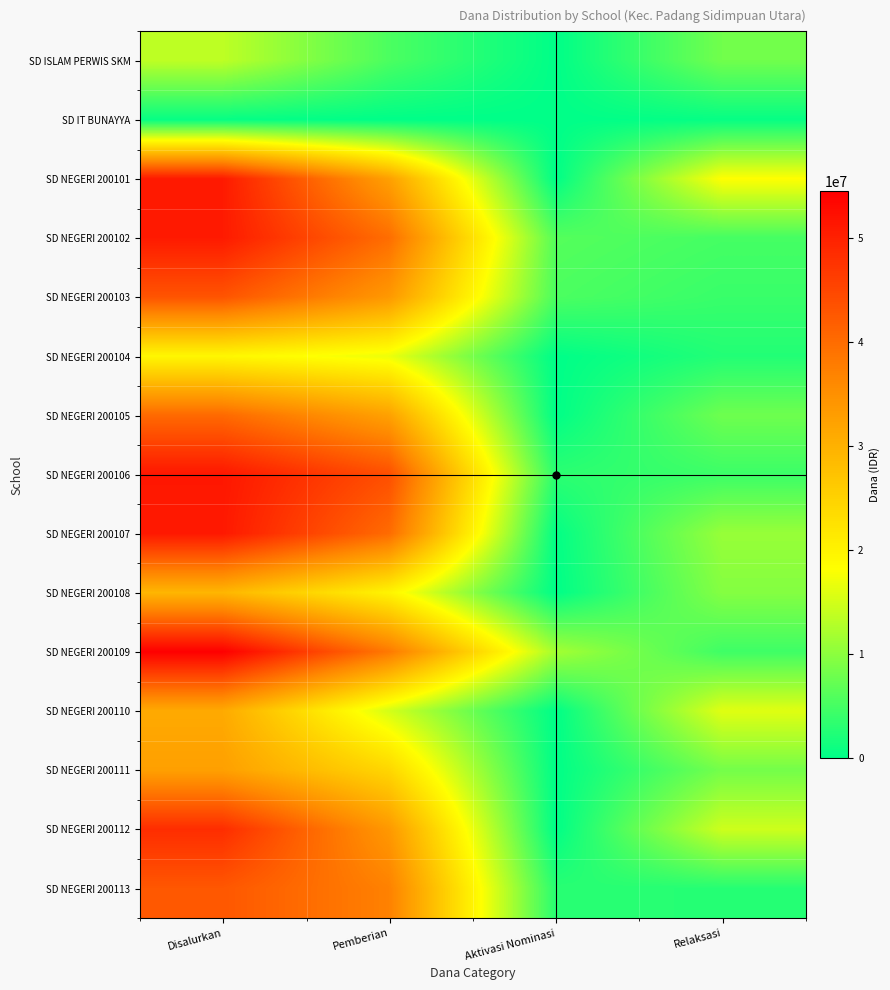

Reading left to right, extract all data points from this chart.

SD ISLAM PERWIS SKM: Disalurkan=13500000	Pemberian=5400000	Aktivasi Nominasi=0	Relaksasi=8100000
SD IT BUNAYYA: Disalurkan=450000	Pemberian=0	Aktivasi Nominasi=0	Relaksasi=450000
SD NEGERI 200101: Disalurkan=50850000	Pemberian=32625000	Aktivasi Nominasi=0	Relaksasi=18225000
SD NEGERI 200102: Disalurkan=50850000	Pemberian=39825000	Aktivasi Nominasi=6075000	Relaksasi=4950000
SD NEGERI 200103: Disalurkan=43200000	Pemberian=33750000	Aktivasi Nominasi=5400000	Relaksasi=4050000
SD NEGERI 200104: Disalurkan=19350000	Pemberian=16875000	Aktivasi Nominasi=0	Relaksasi=2475000
SD NEGERI 200105: Disalurkan=40275000	Pemberian=32400000	Aktivasi Nominasi=0	Relaksasi=7875000
SD NEGERI 200106: Disalurkan=51300000	Pemberian=43875000	Aktivasi Nominasi=3150000	Relaksasi=4275000
SD NEGERI 200107: Disalurkan=51075000	Pemberian=40050000	Aktivasi Nominasi=225000	Relaksasi=10800000
SD NEGERI 200108: Disalurkan=29250000	Pemberian=19800000	Aktivasi Nominasi=0	Relaksasi=9450000
SD NEGERI 200109: Disalurkan=54450000	Pemberian=38250000	Aktivasi Nominasi=11700000	Relaksasi=4500000
SD NEGERI 200110: Disalurkan=31050000	Pemberian=15075000	Aktivasi Nominasi=0	Relaksasi=15975000
SD NEGERI 200111: Disalurkan=32625000	Pemberian=24300000	Aktivasi Nominasi=0	Relaksasi=8325000
SD NEGERI 200112: Disalurkan=48375000	Pemberian=33750000	Aktivasi Nominasi=0	Relaksasi=14625000
SD NEGERI 200113: Disalurkan=42750000	Pemberian=37125000	Aktivasi Nominasi=2925000	Relaksasi=2700000